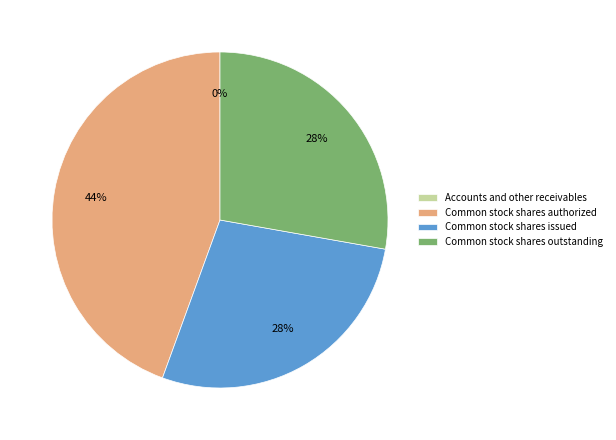

To the nearest percent, what portion does Common stock shares authorized represent?

44%